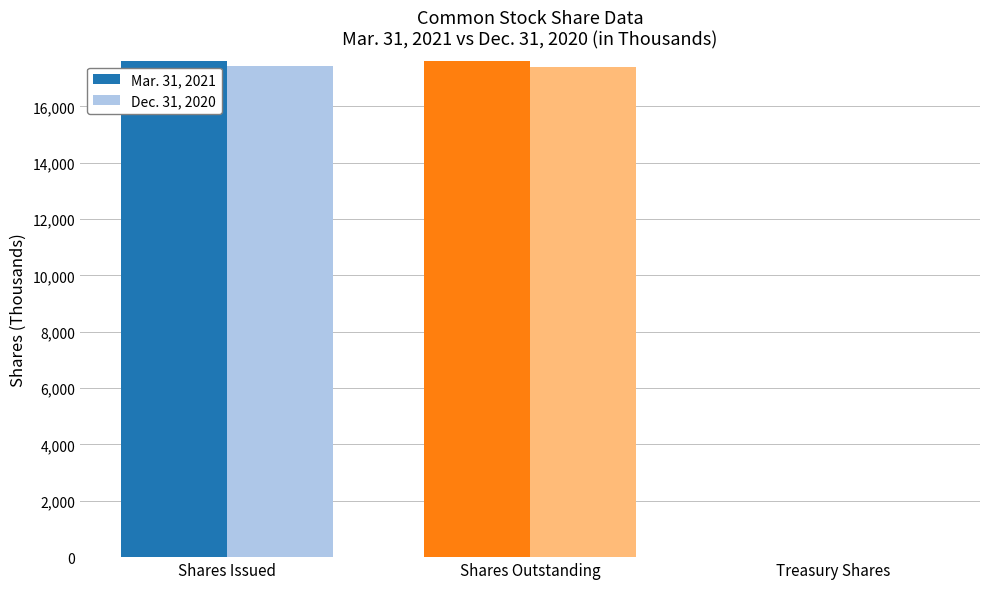

What is the sum of the Dec. 31, 2020 - Shares Issued values at Treasury Shares and Shares Issued?

17428